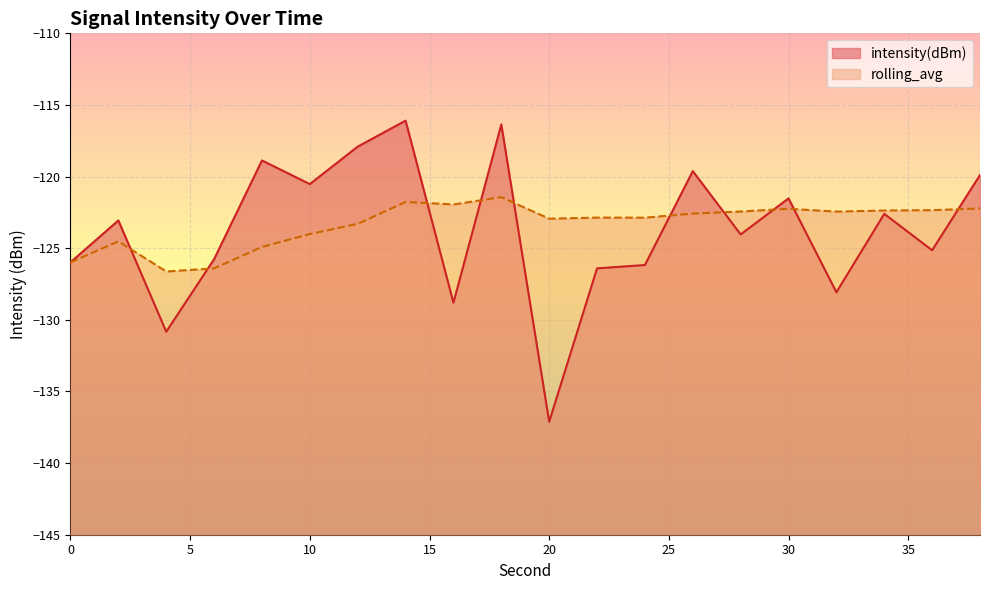

Rank the categories by rolling_avg value from highest to lowest.

18, 14, 16, 38, 30, 36, 34, 28, 32, 26, 22, 24, 20, 12, 10, 2, 8, 0, 6, 4